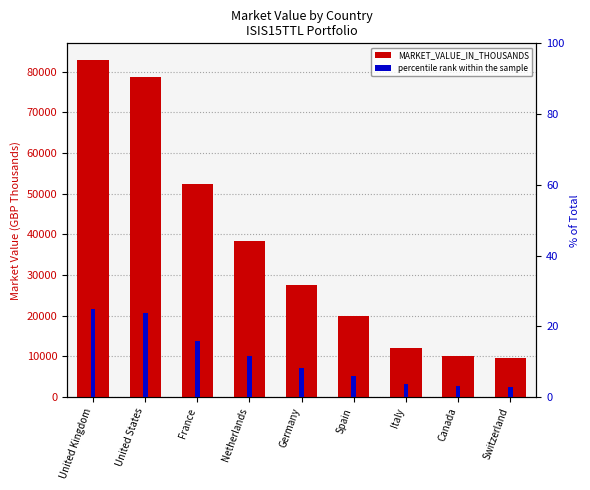

What is the difference between the percentile rank within the sample values at Switzerland and France?

12.9